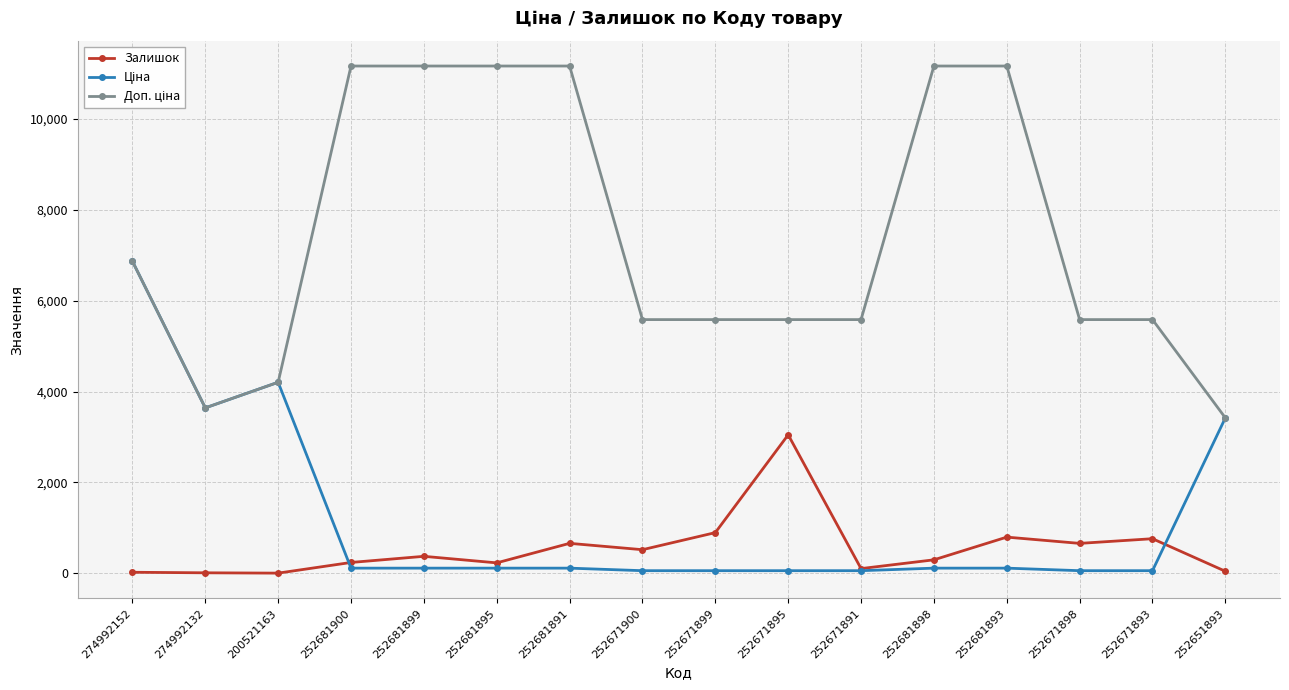

Where is Залишок nearest to the value 1525?

252671899